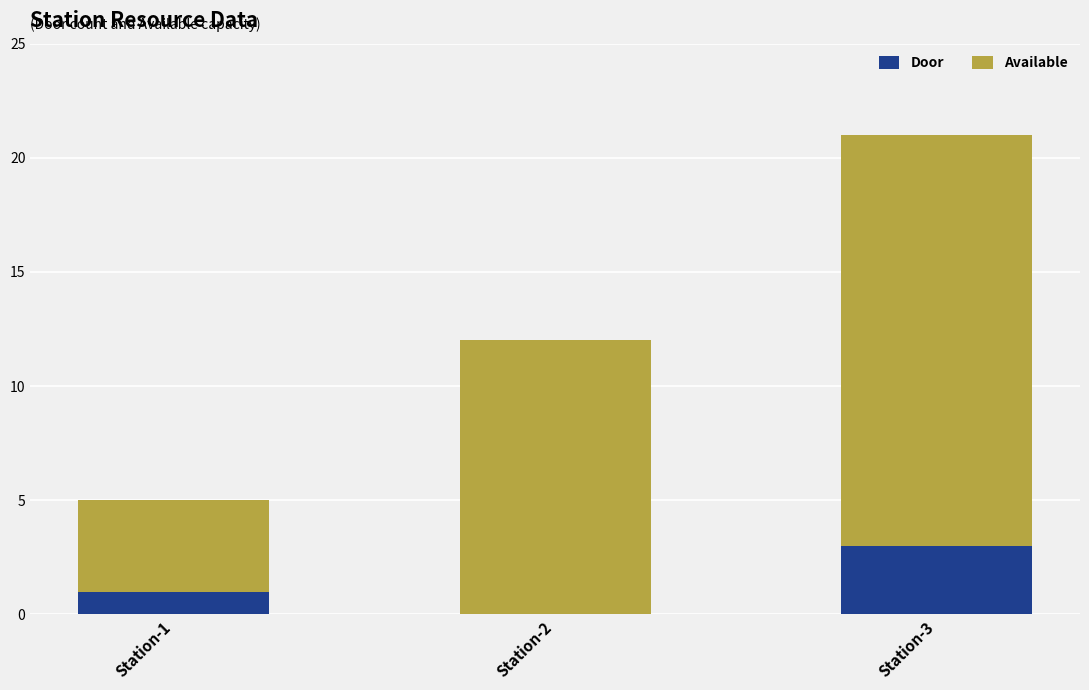

Where is Door nearest to the value 1?

Station-1